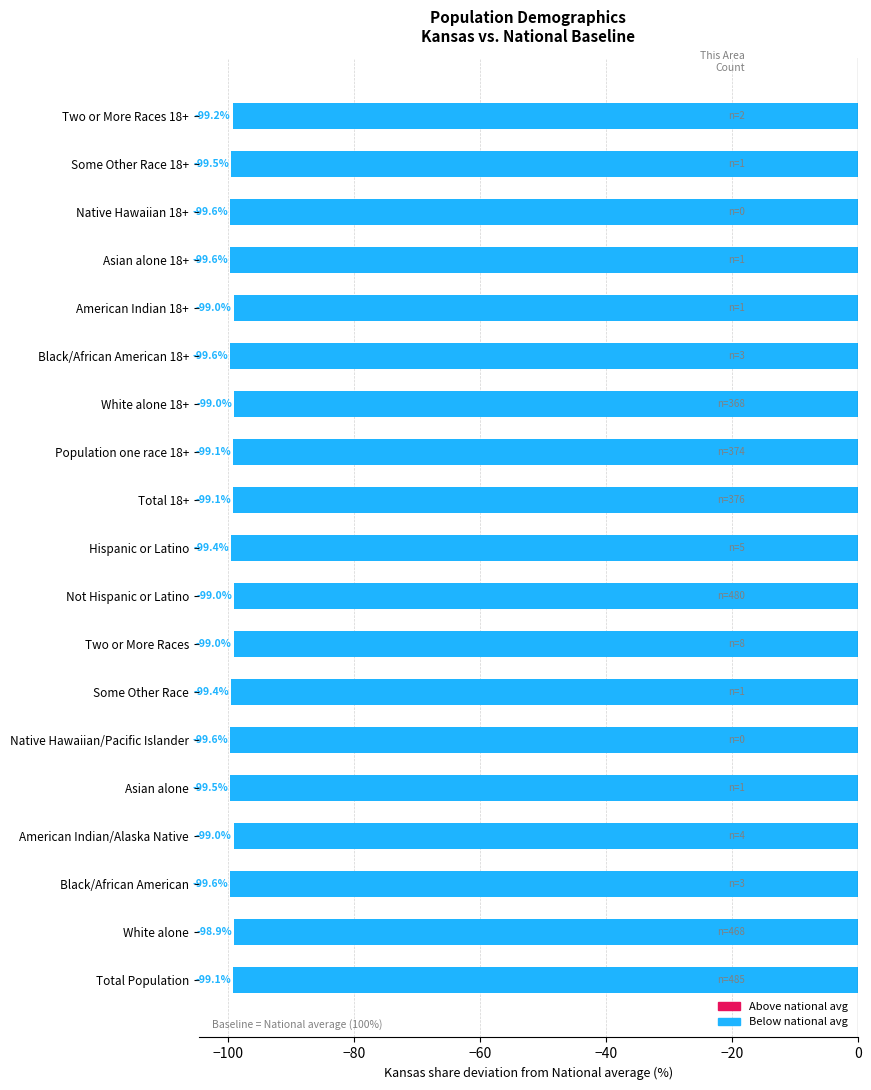

How many categories are shown in the chart?

19